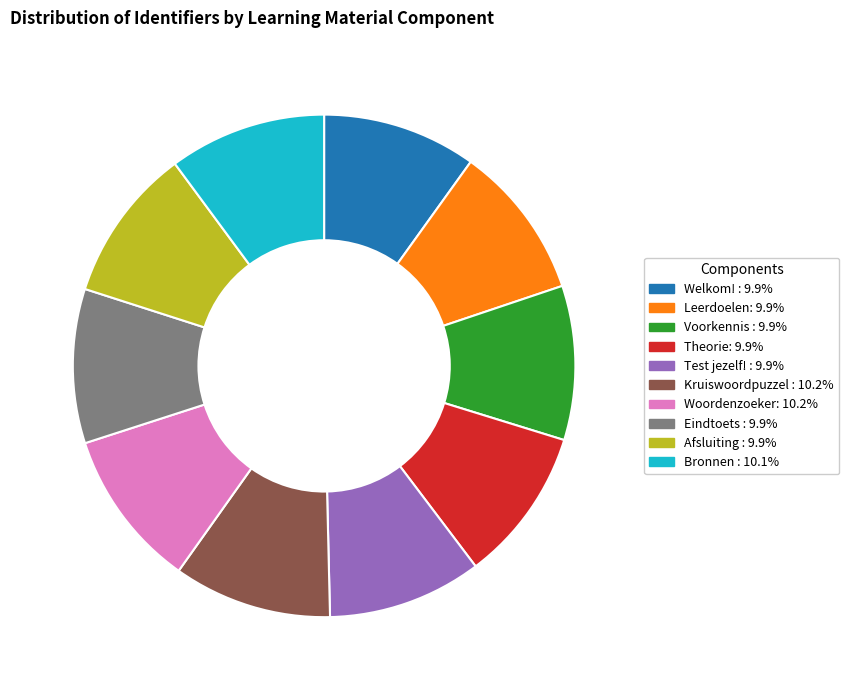

What is the ratio of the value at Theorie to the value at Test jezelf!?

1.0